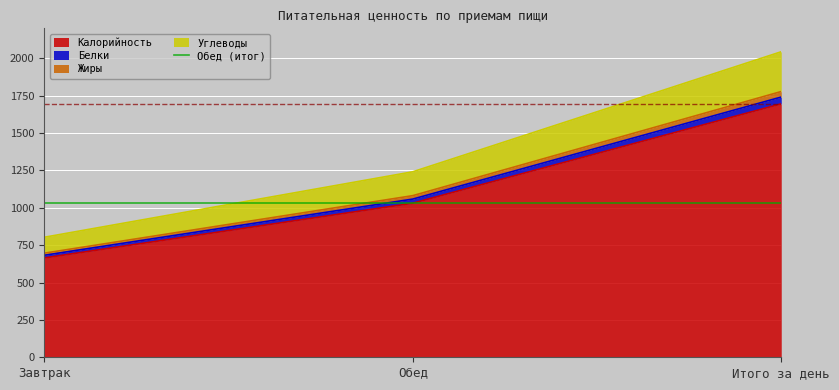

At which label does Жиры reach its minimum?

Завтрак